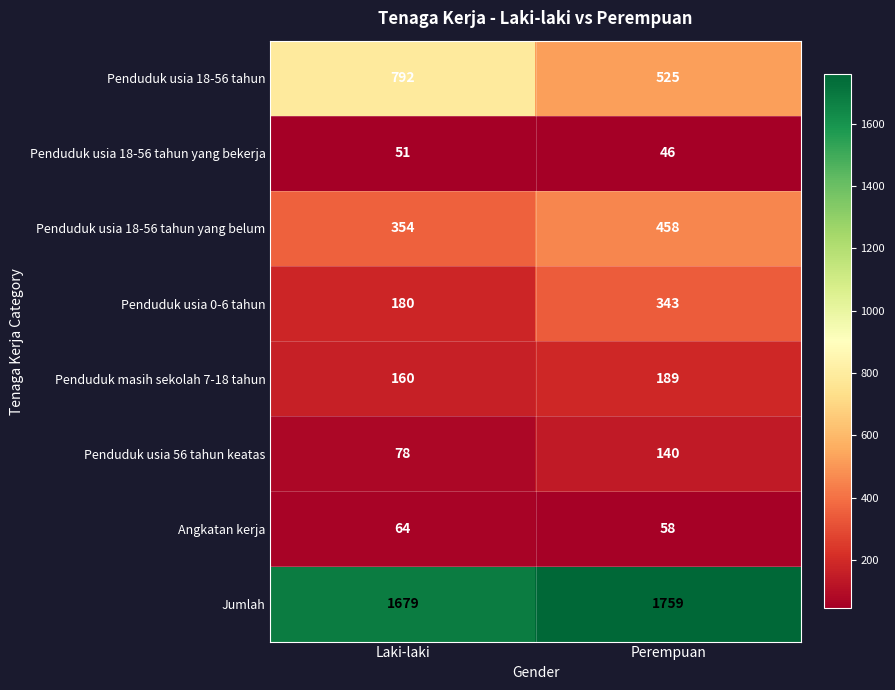

Reading left to right, what are all the values shown in this chart?

Penduduk usia 18-56 tahun: 792	525
Penduduk usia 18-56 tahun yang bekerja: 51	46
Penduduk usia 18-56 tahun yang belum: 354	458
Penduduk usia 0-6 tahun: 180	343
Penduduk masih sekolah 7-18 tahun: 160	189
Penduduk usia 56 tahun keatas: 78	140
Angkatan kerja: 64	58
Jumlah: 1679	1759